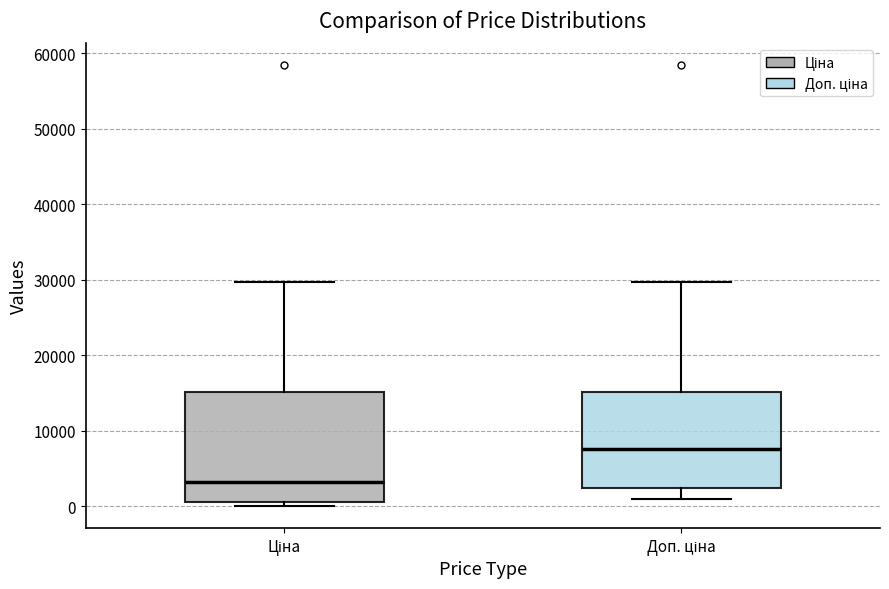

Reading left to right, read every box against the y-axis: the position of its median line, the range the box covers, and the ends of its whiskers. The values are not printed on the chart, so give them approximately, as read against the axis.

Ціна: median 3000, box 1000 to 15000, whiskers 0 to 30000
Доп. ціна: median 8000, box 2000 to 15000, whiskers 1000 to 30000